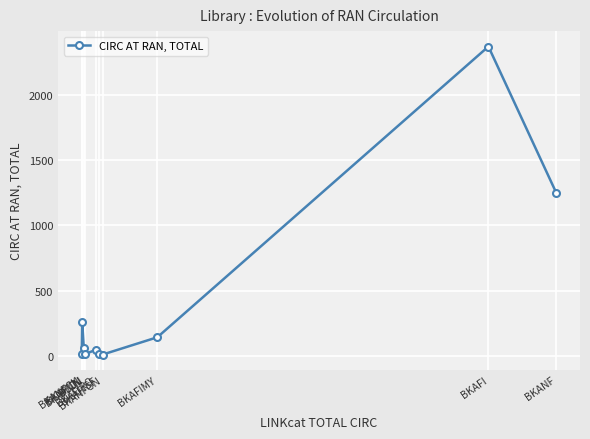

What is the greatest value displayed?

2367